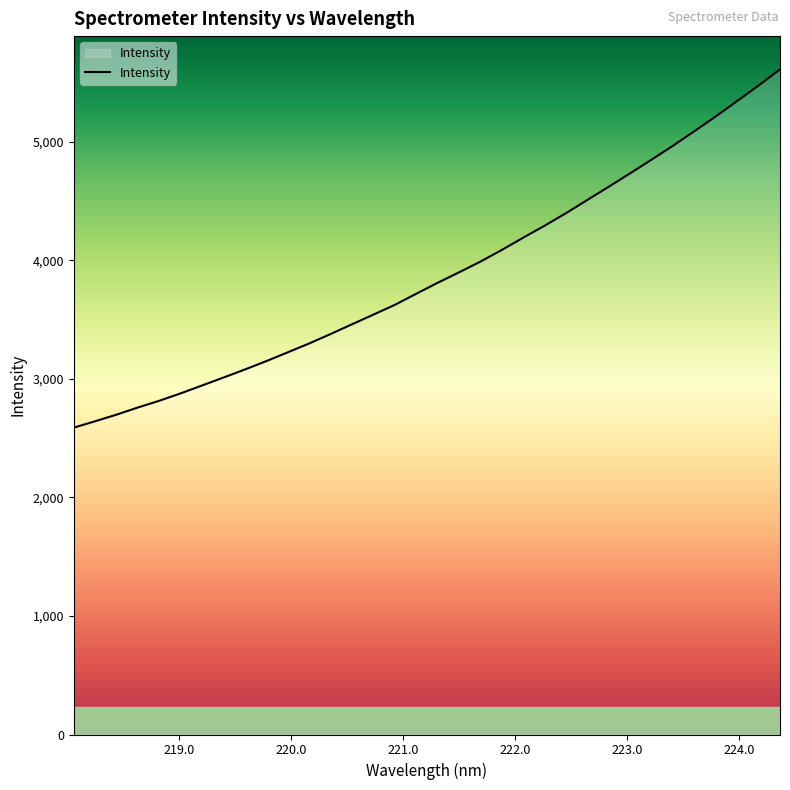

Count the number of categories in the chart.

34